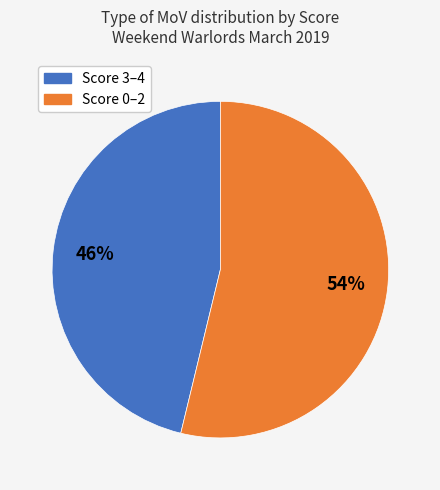

Is there any slice that represents more than half of the pie?

Yes